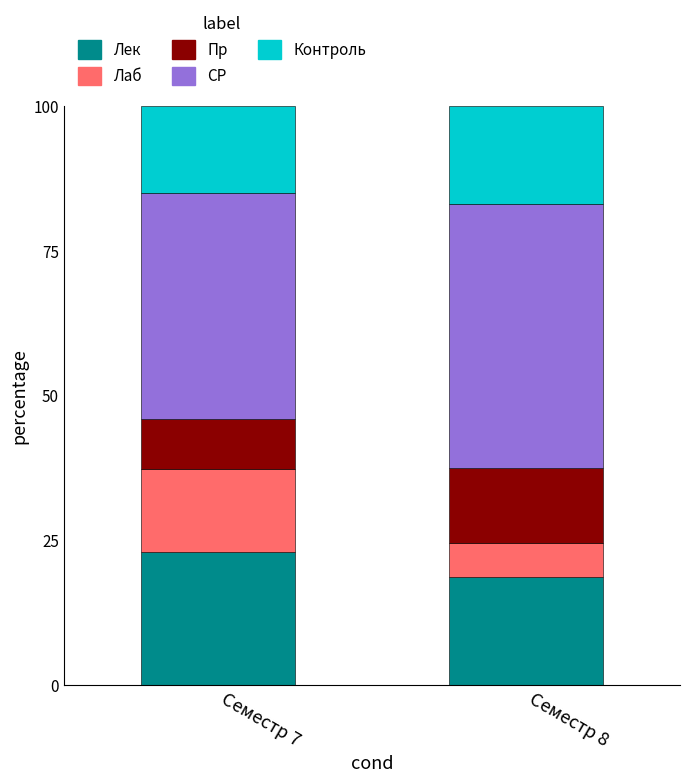

Is it true that Лек equals 18.7 at Семестр 8?

True